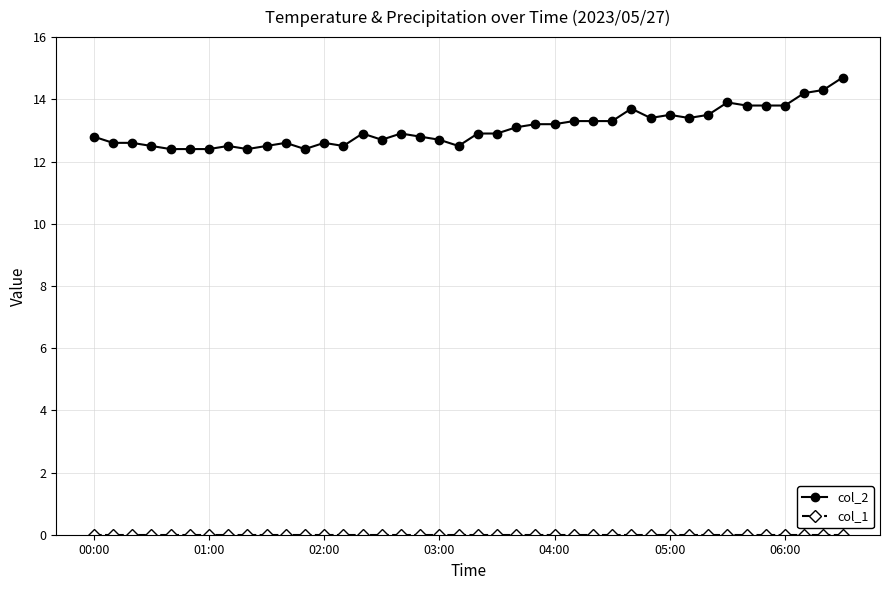

Which series has the largest range (max minus min)?

col_2